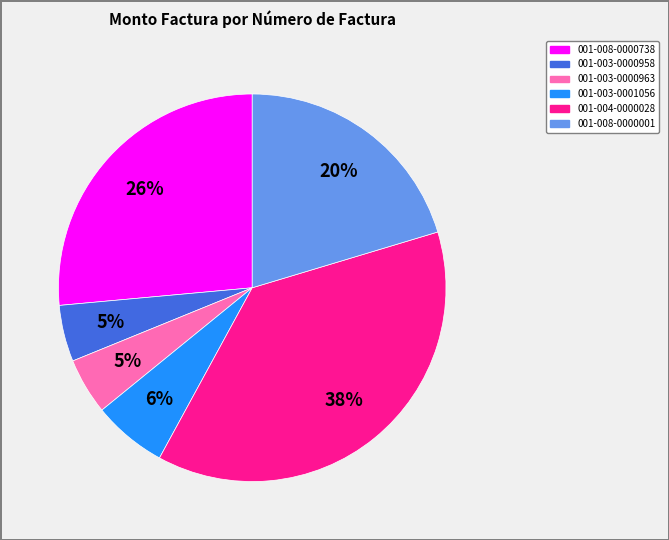

Combined, do 001-003-0000958 and 001-003-0001056 account for over 50%?

No